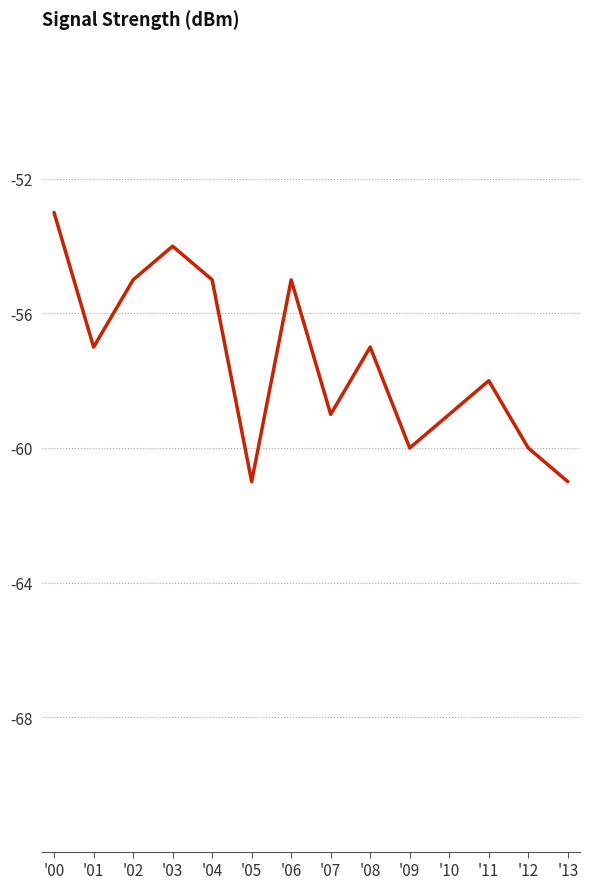

What is the sum of all values?

-804